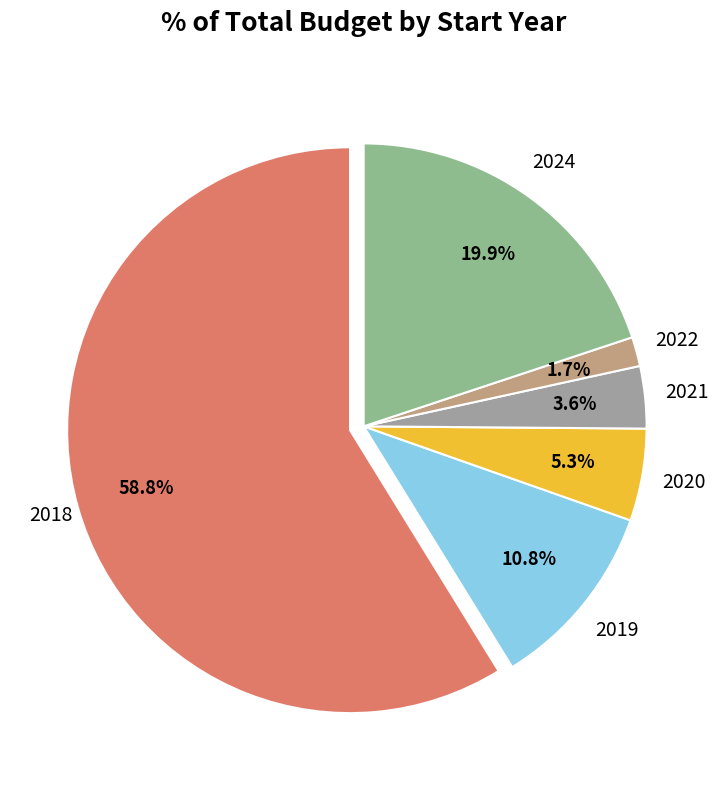

What is the largest slice in the pie chart?

2018